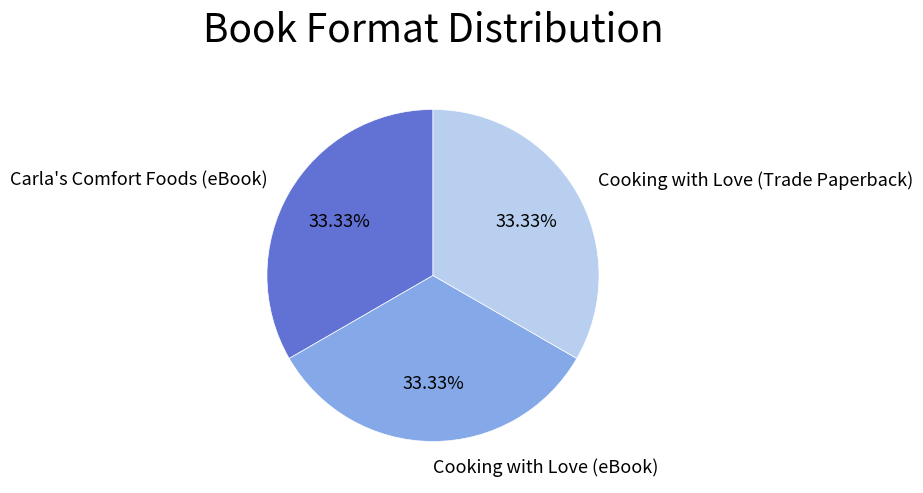

How many slices are in this pie chart?

3